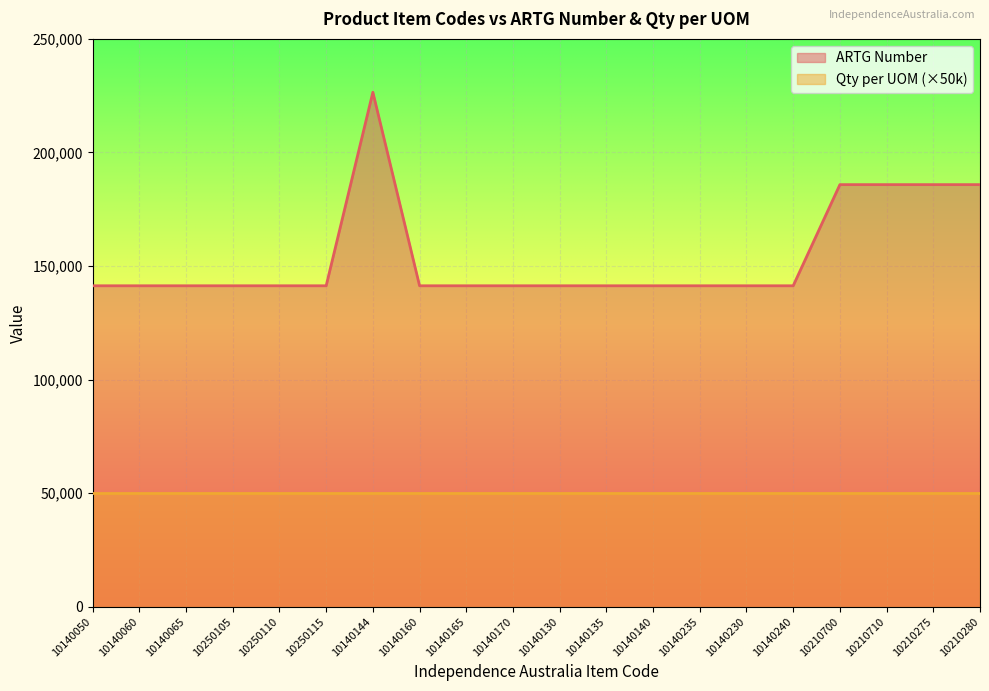

Where is the first local maximum?

10140144